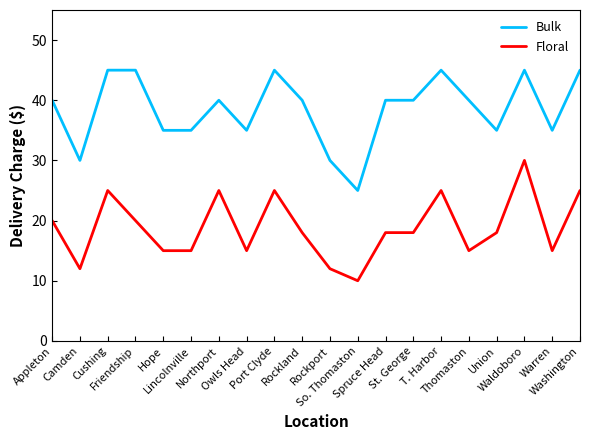

Which series has the largest total across all categories?

Bulk